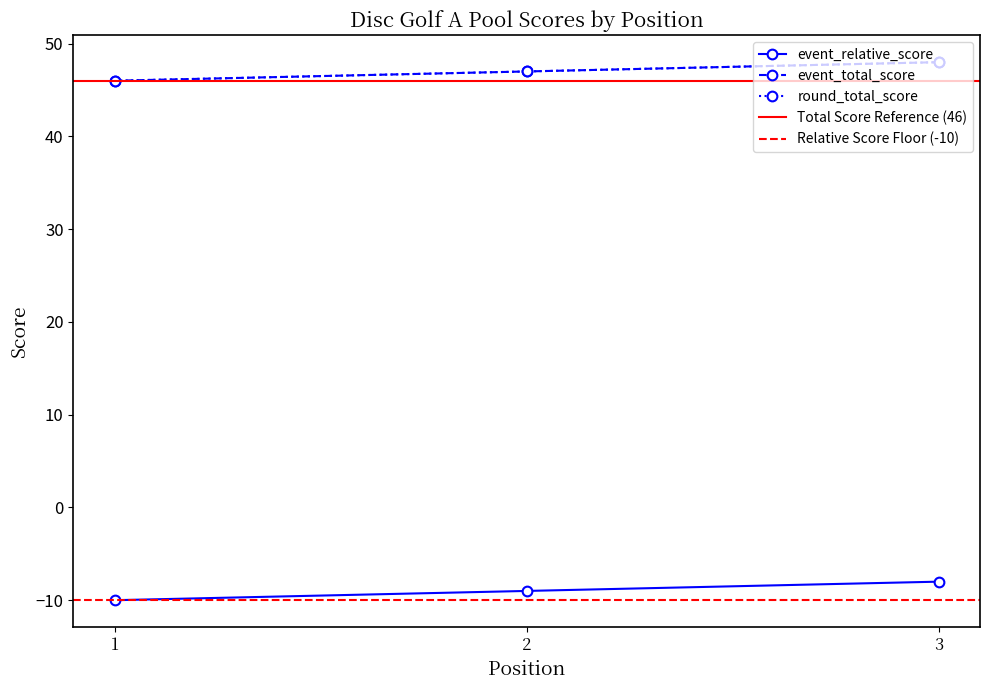

Which category has the lowest value across all series?

1